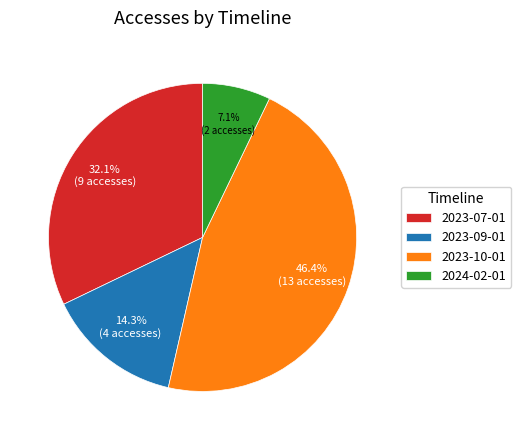

To the nearest percent, what percentage of the pie is 2023-10-01?

46%